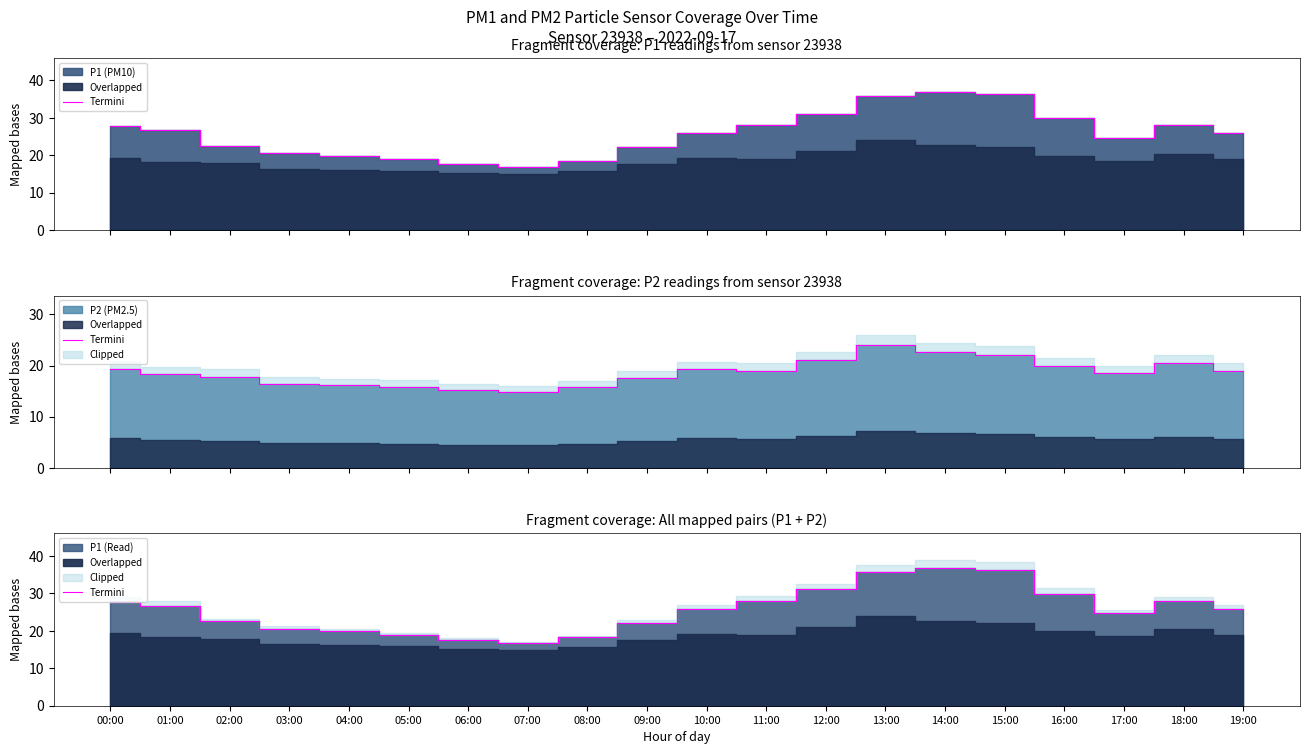

Is it true that the value at 16:00 is 29.9?

True